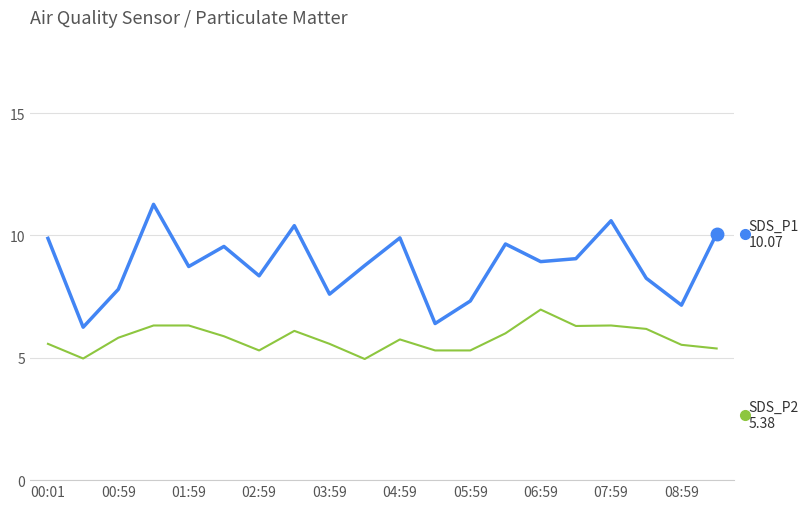

What is the smallest value displayed?

5.0